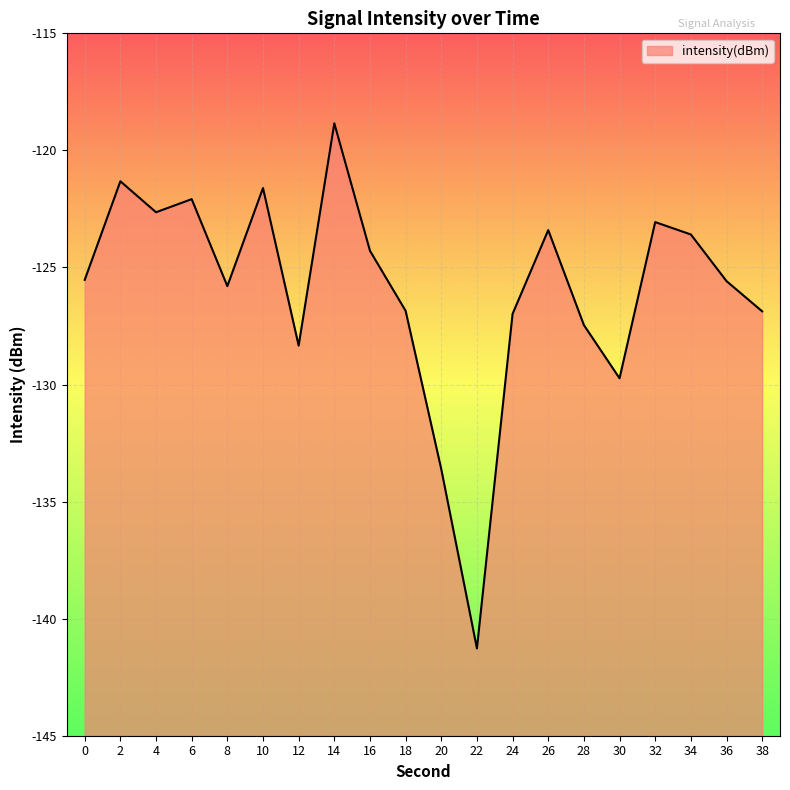

Rank the categories by value from lowest to highest.

22, 20, 30, 12, 28, 24, 38, 18, 8, 36, 0, 16, 34, 26, 32, 4, 6, 10, 2, 14